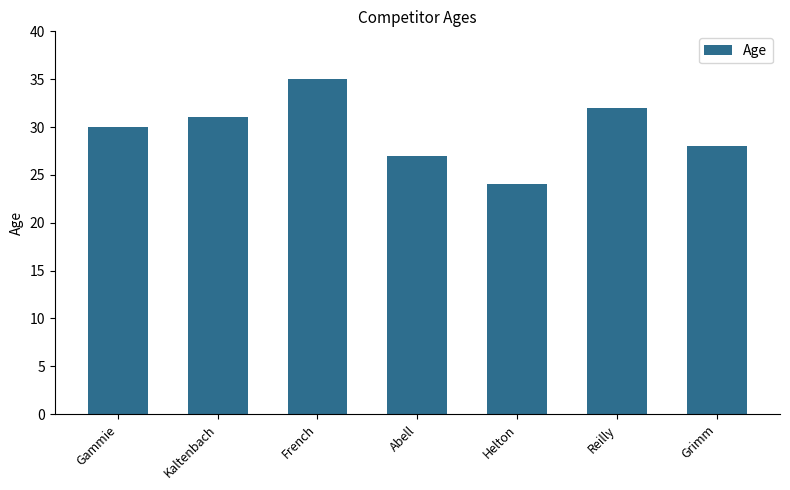

Between Helton and Abell, which is larger?

Abell